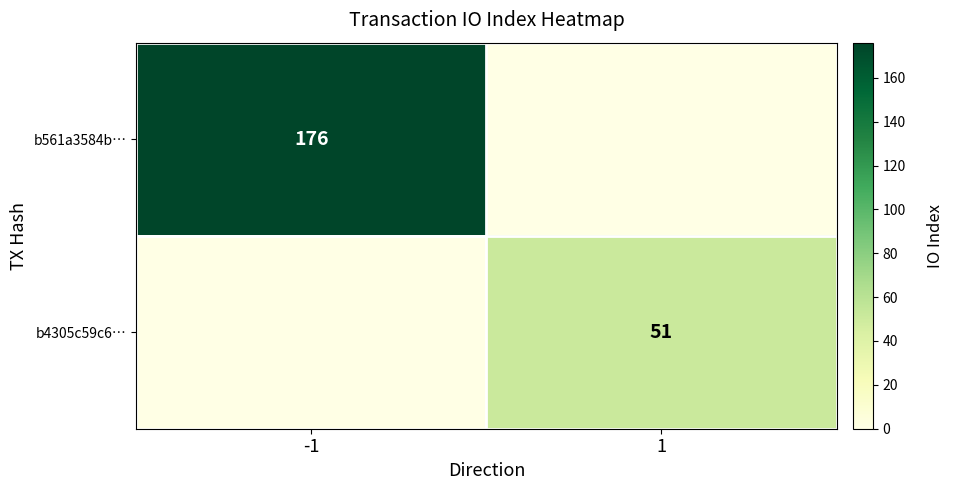

The value of b4305c59c6… at 1 is 12. True or false?

False